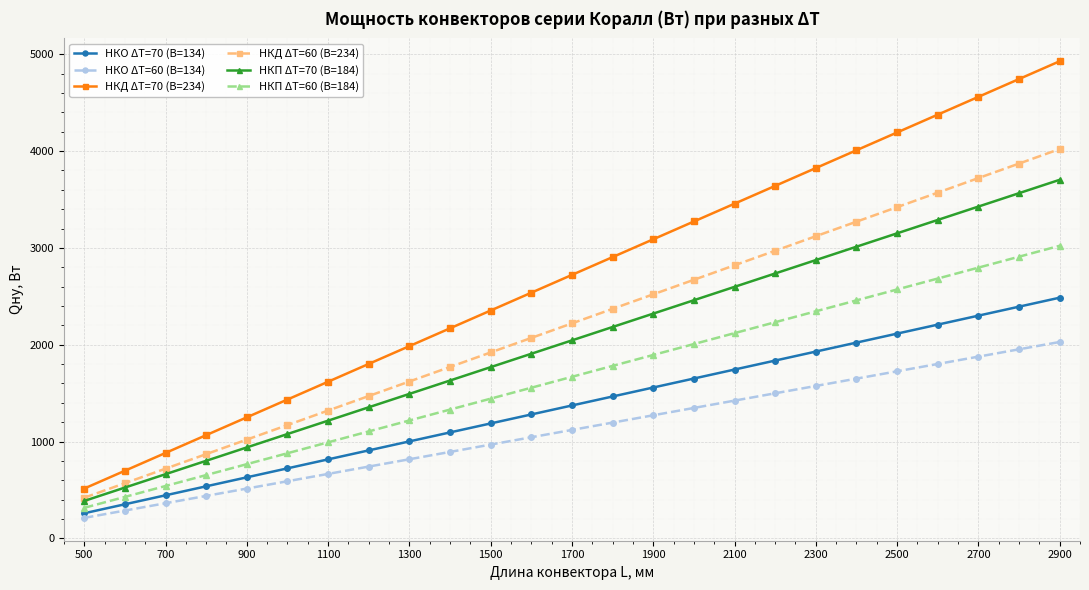

What is the difference between the second highest and second lowest values in the НКО ΔT=60 (B=134) series?

1665.4